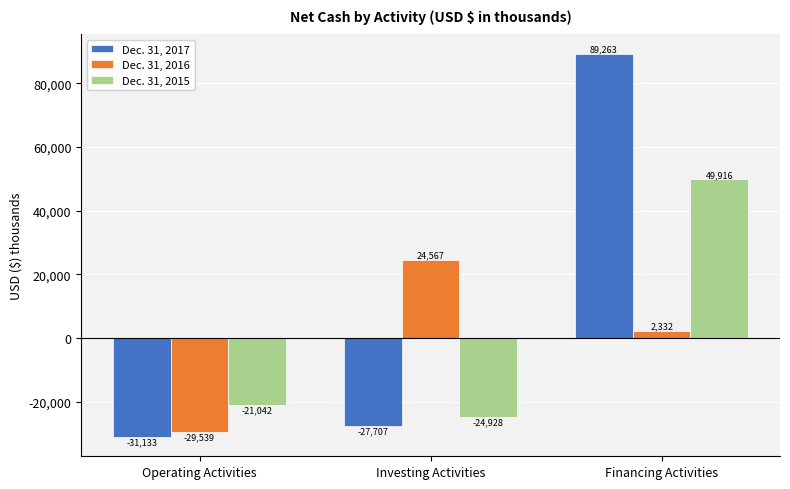

What position from the right is Investing Activities?

2